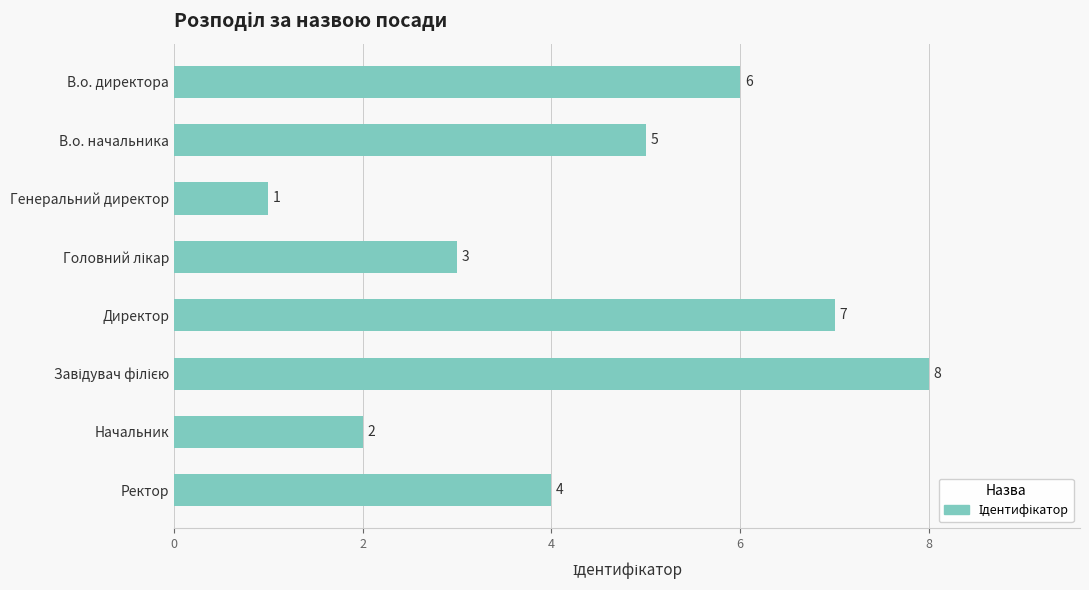

How many values are below 5?

4